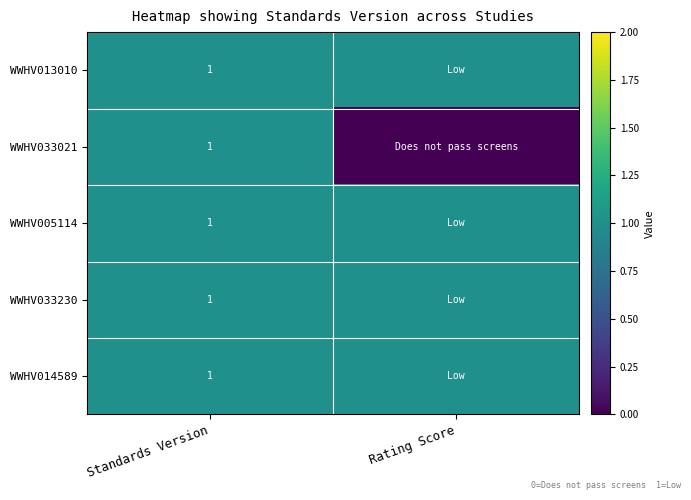

The WWHV033021 series shows 1 at Standards Version. True or false?

True